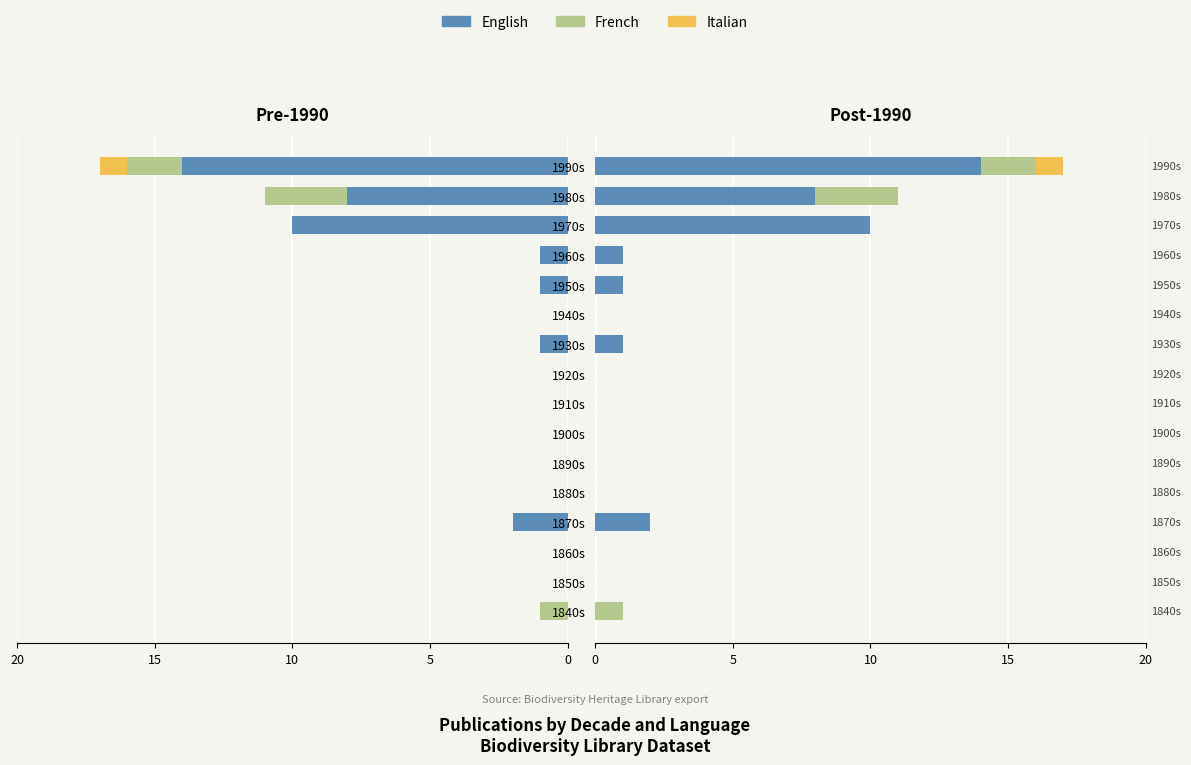

What is the spread (max minus min) of values at 1950s?

1